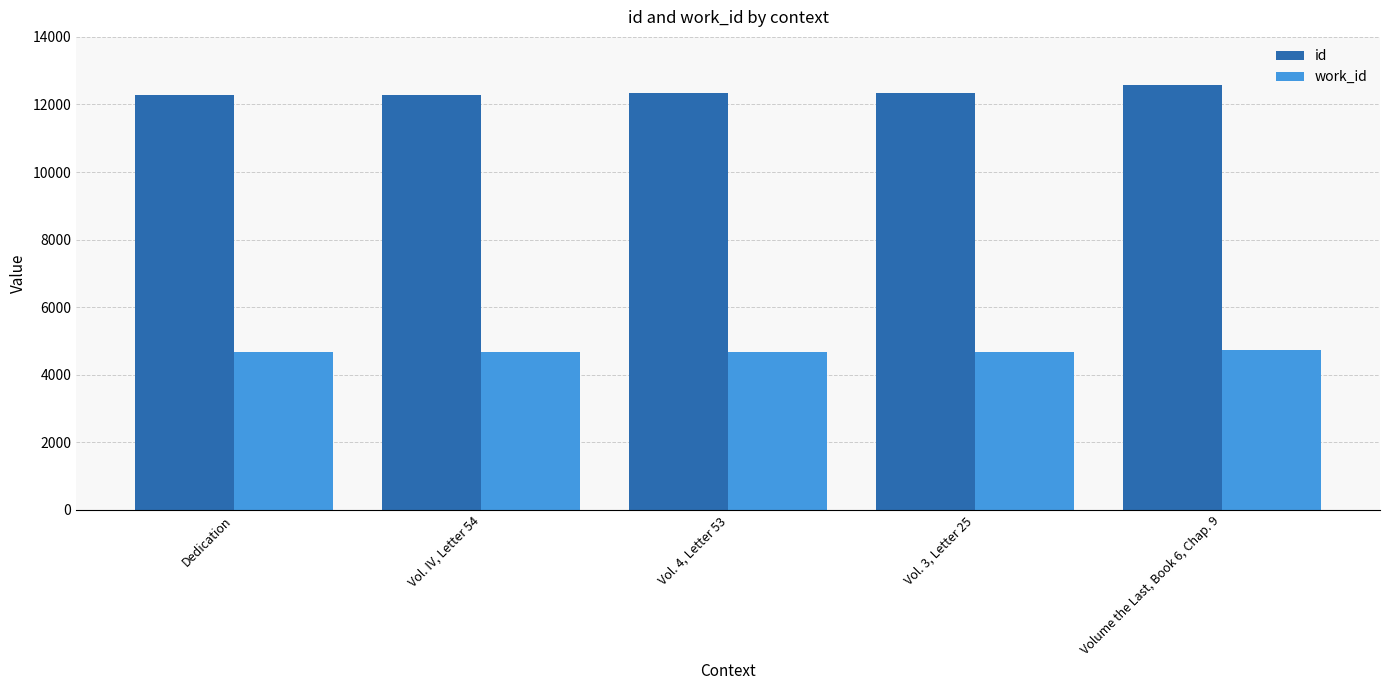

Rank the series by their maximum value, from highest to lowest.

id, work_id